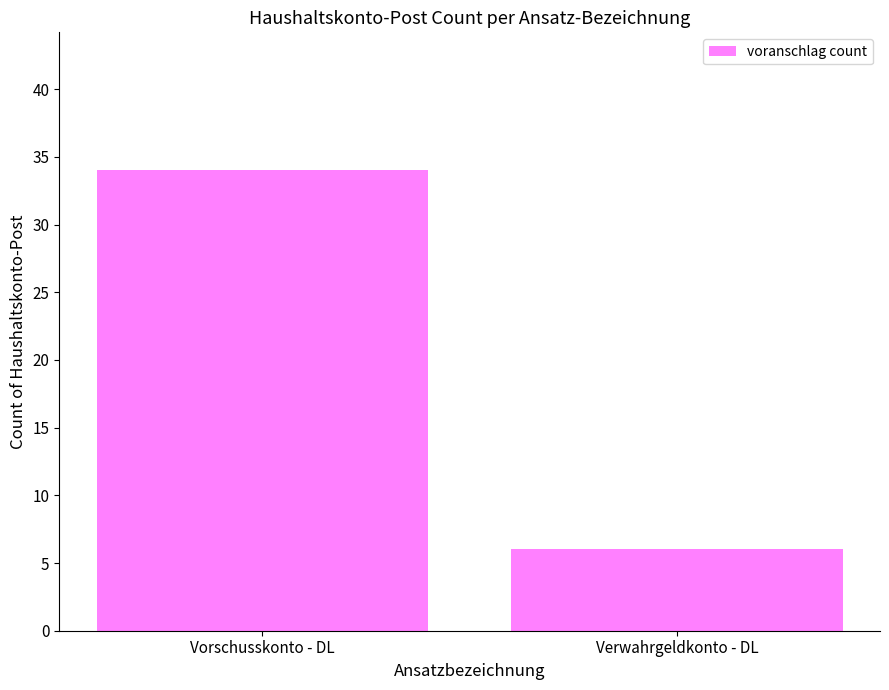

Reading left to right, transcribe all the data shown in this chart.

Vorschusskonto - DL=34	Verwahrgeldkonto - DL=6